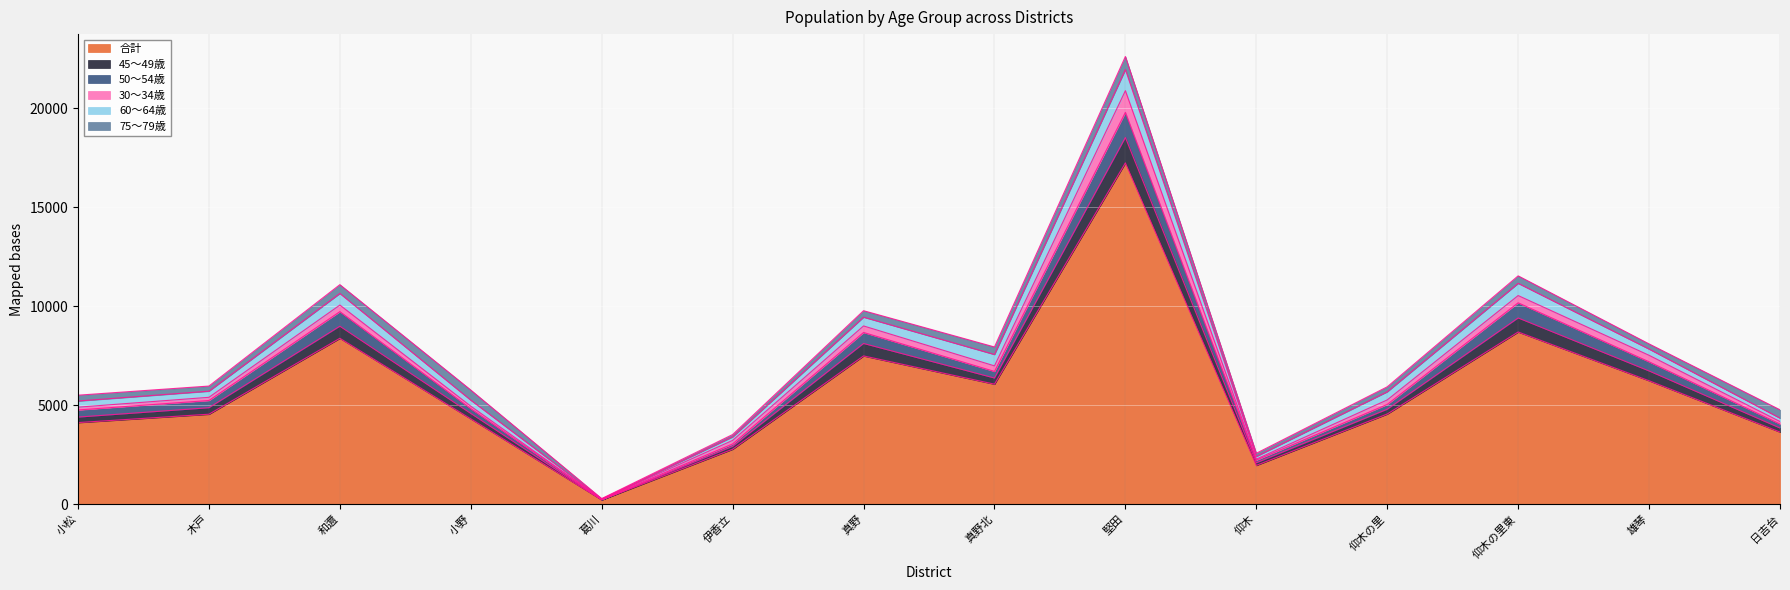

How many lines are shown in the chart?

6